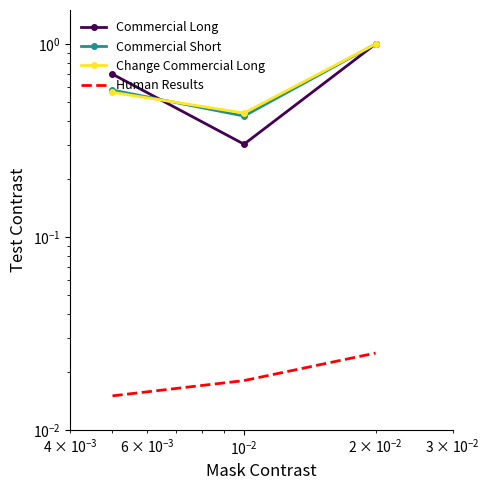

What is the sum of all Commercial Long values?

2.0